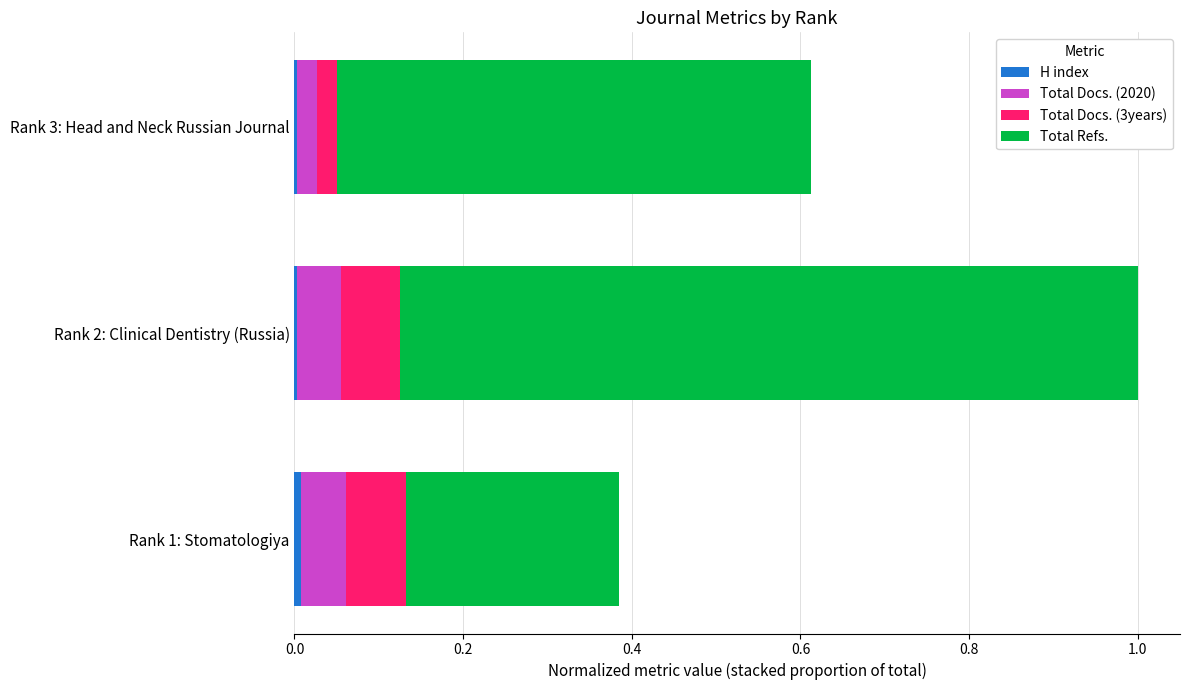

At which category is the sum across all series the highest?

Rank 2: Clinical Dentistry (Russia)